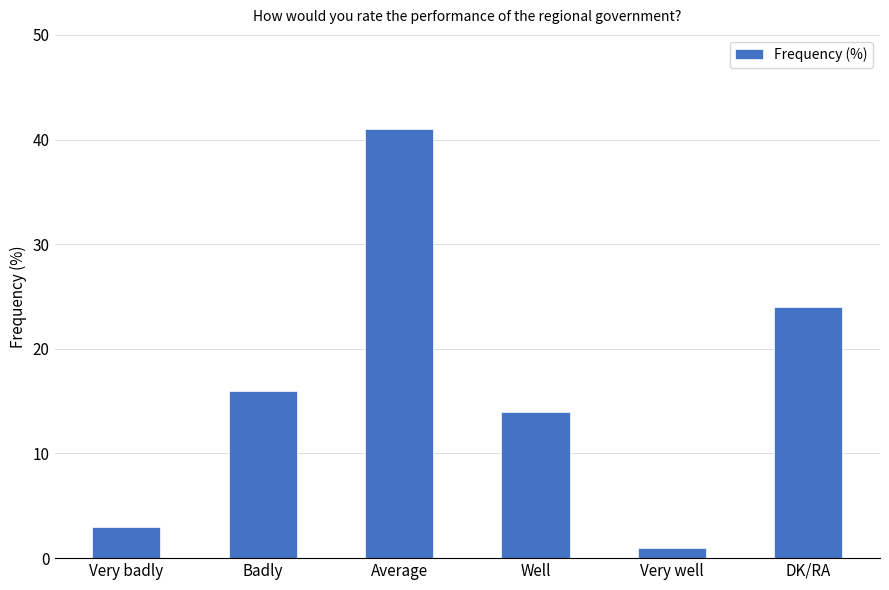

The chart shows a value of 41 at Average. True or false?

True